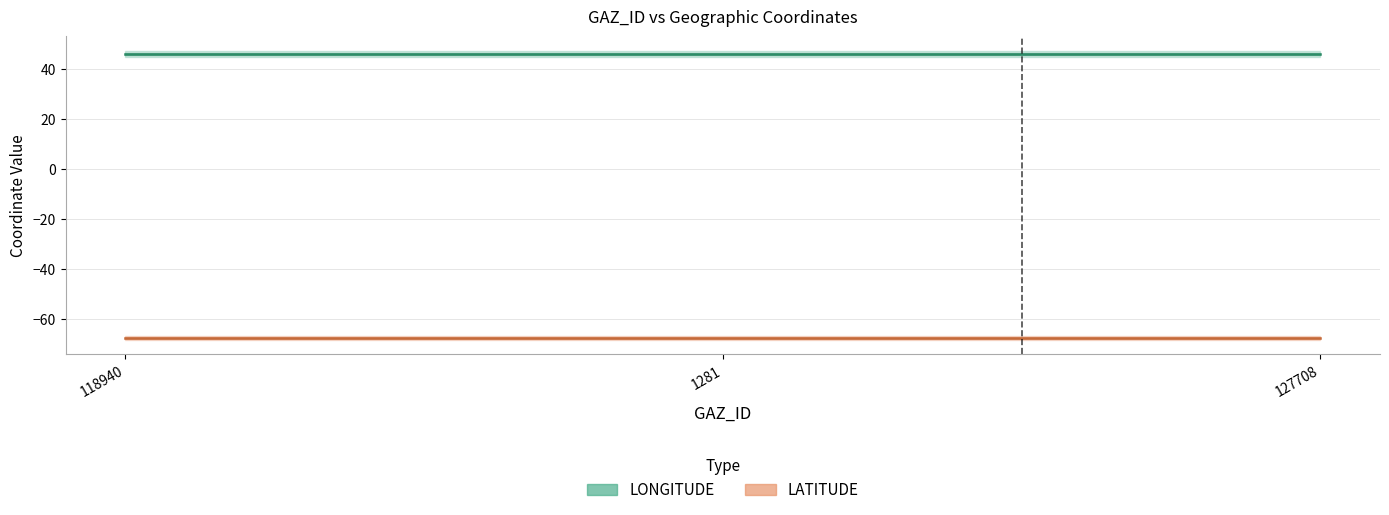

What is the total value across all series at 1281?

-21.8